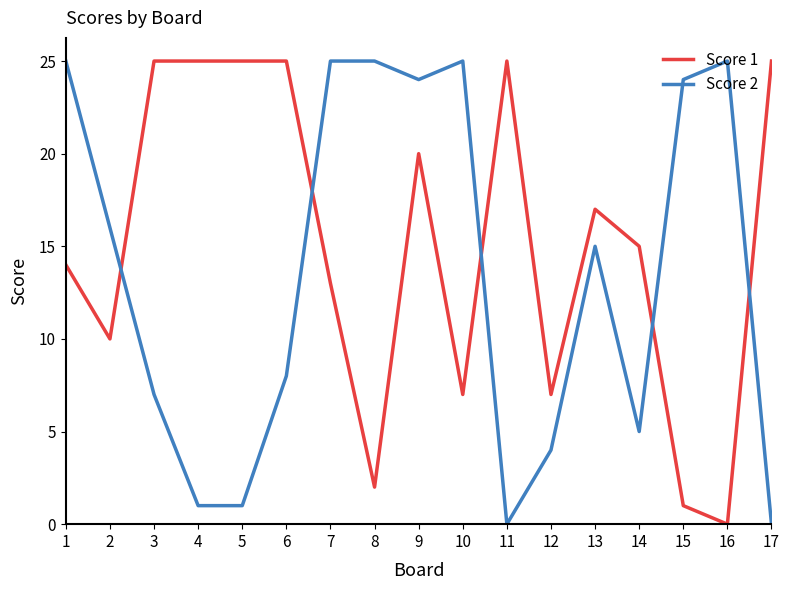

Is the value of Score 2 at 11 greater than the value of Score 1 at 17?

No